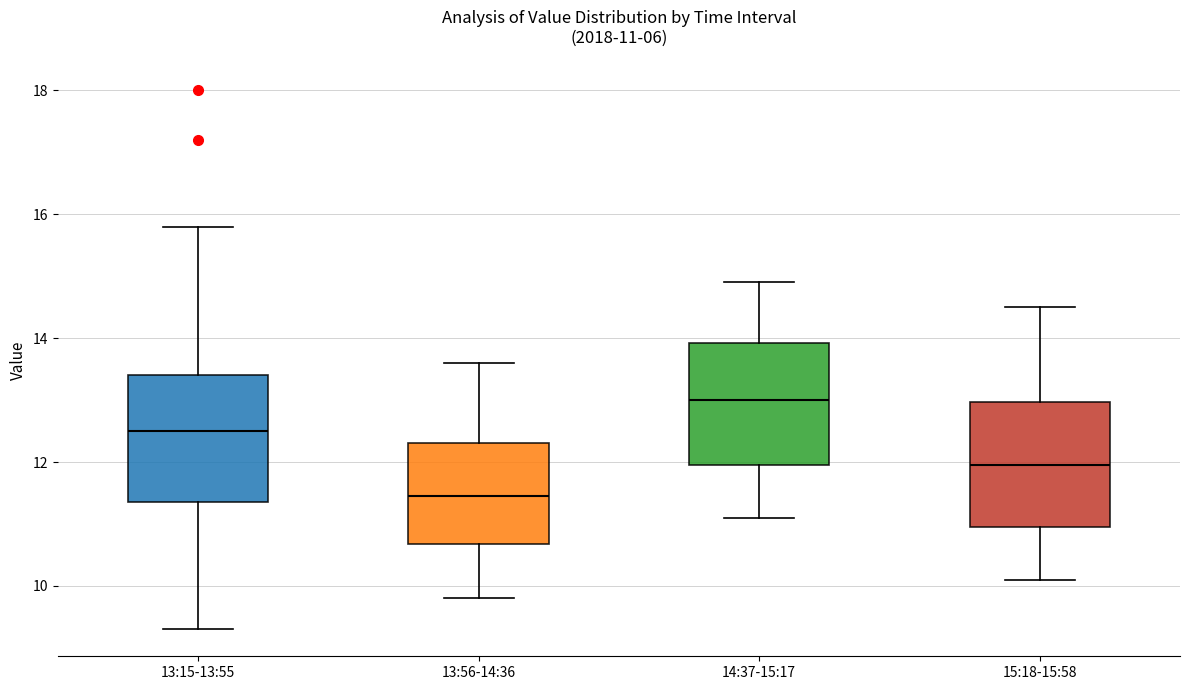

Which box's median line is the lowest?

13:56-14:36